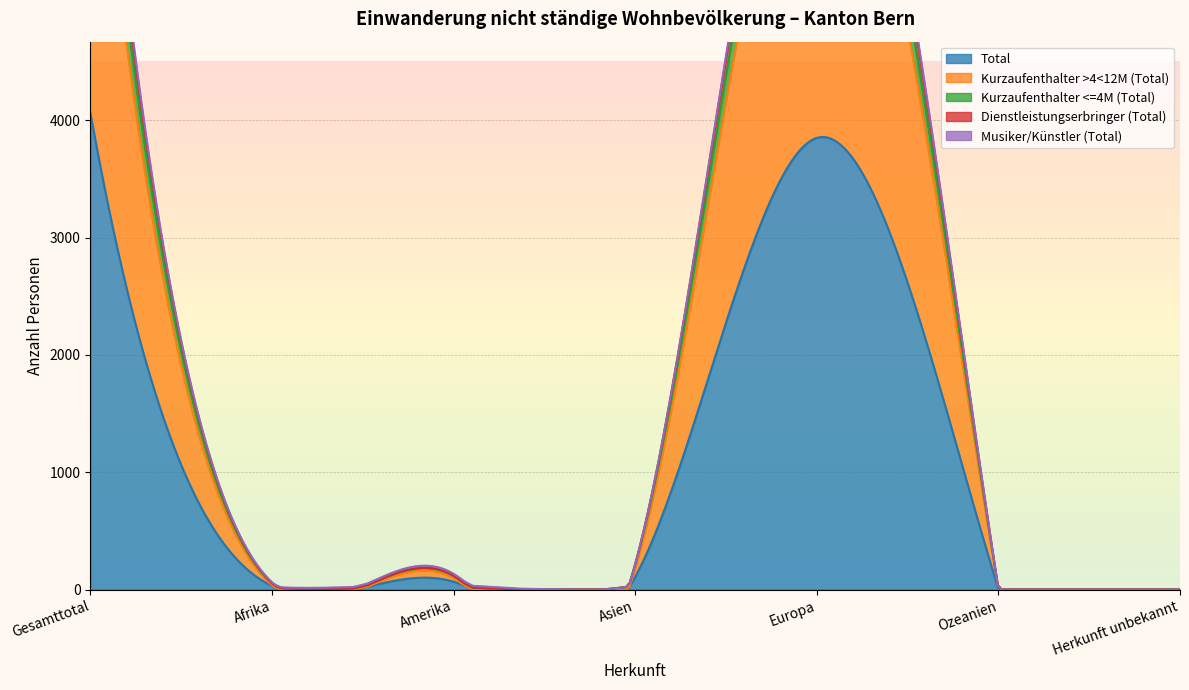

Which label corresponds to the smallest value in the chart?

Herkunft unbekannt